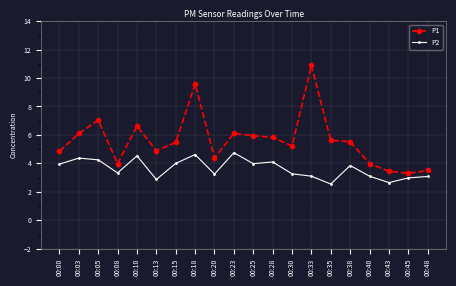

Does the chart have visible grid lines?

Yes